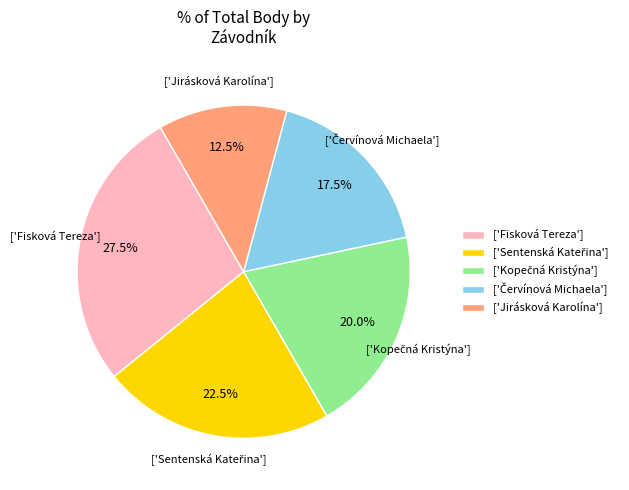

Which category has the biggest portion of the pie?

['Fisková Tereza']